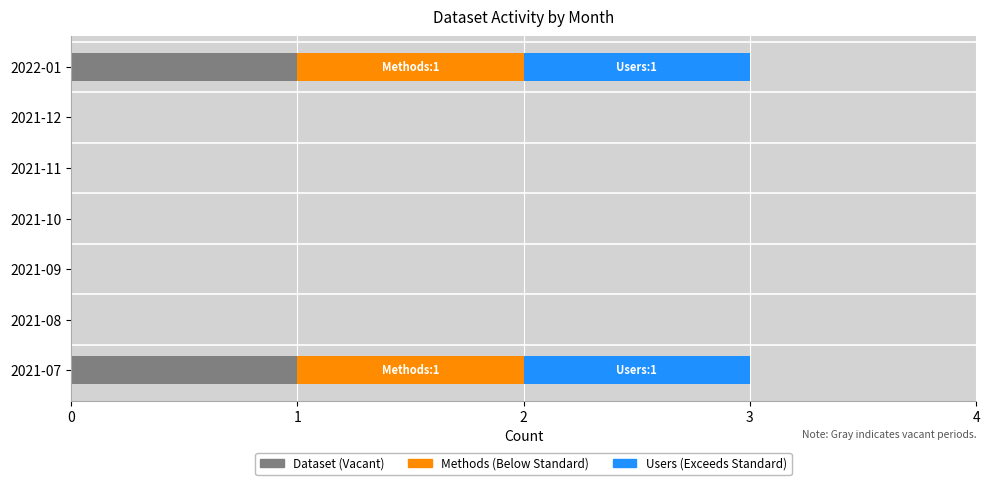

Count the number of data series in this chart.

3